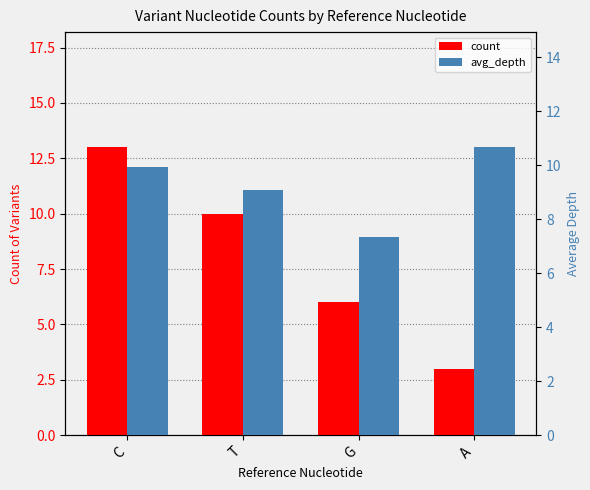

Which series has the largest total across all categories?

avg_depth